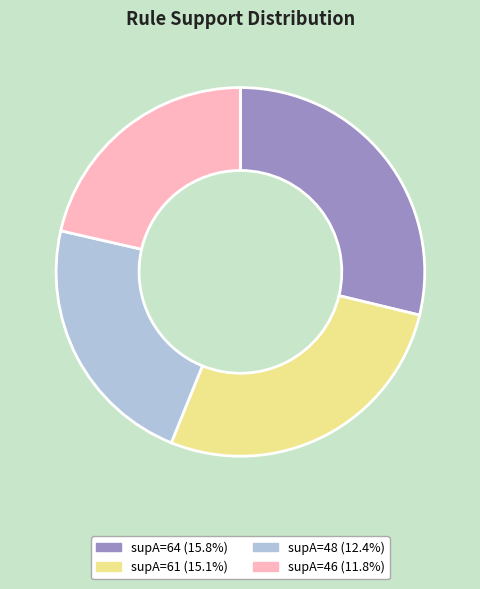

Does any single category account for the majority?

No